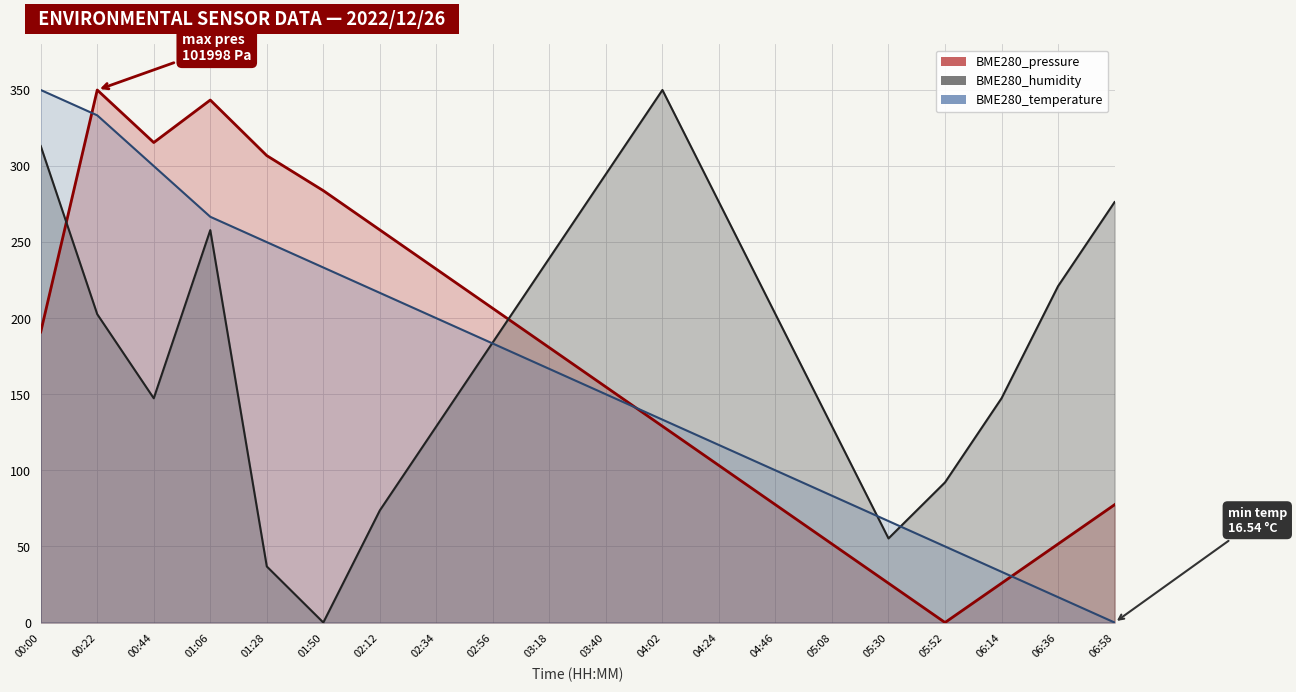

How many times do BME280_humidity and BME280_pressure cross each other?

2